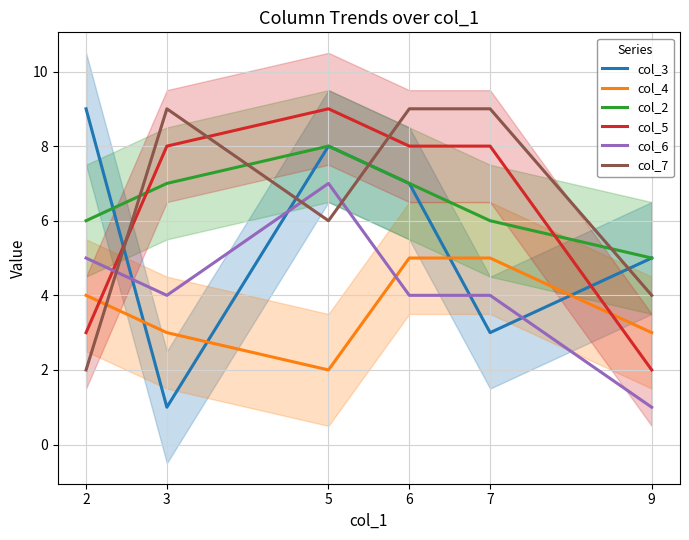

Is this an area chart (filled region under the line)?

No